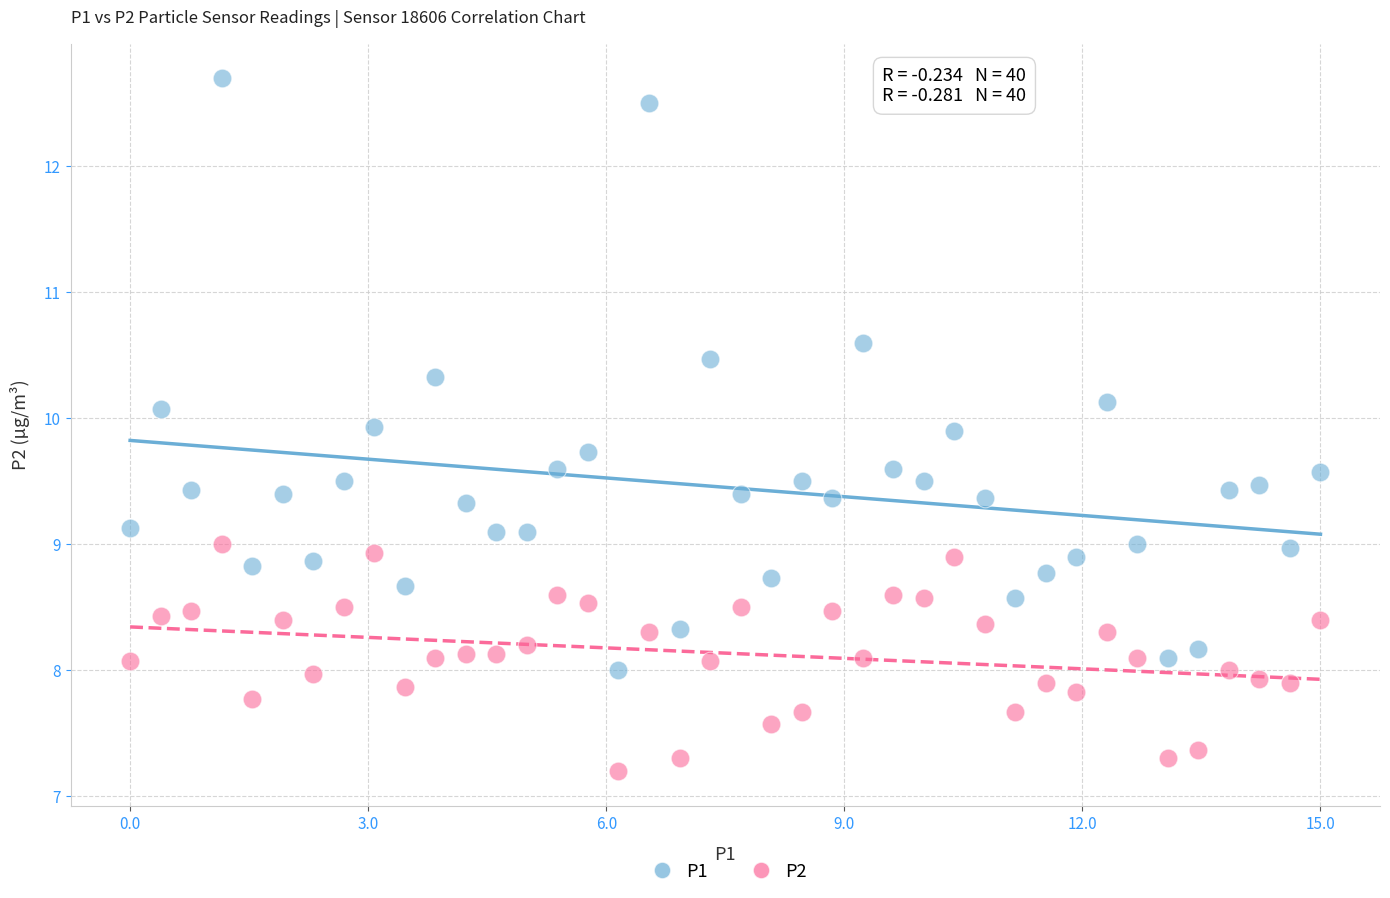

Which series contains the highest Y value?

P1